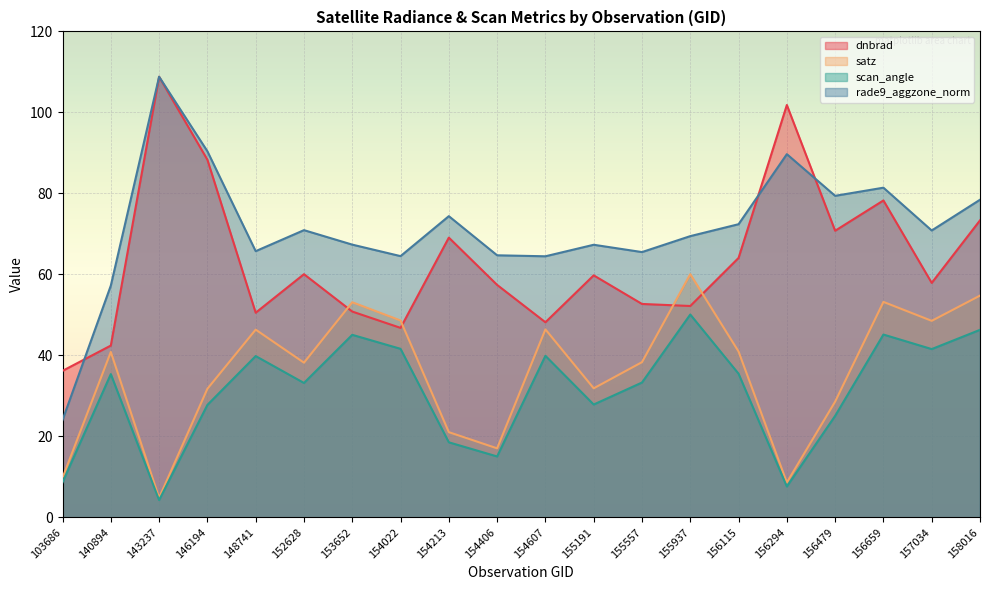

What is the sum of the rade9_aggzone_norm values at 155191 and 153652?

134.6